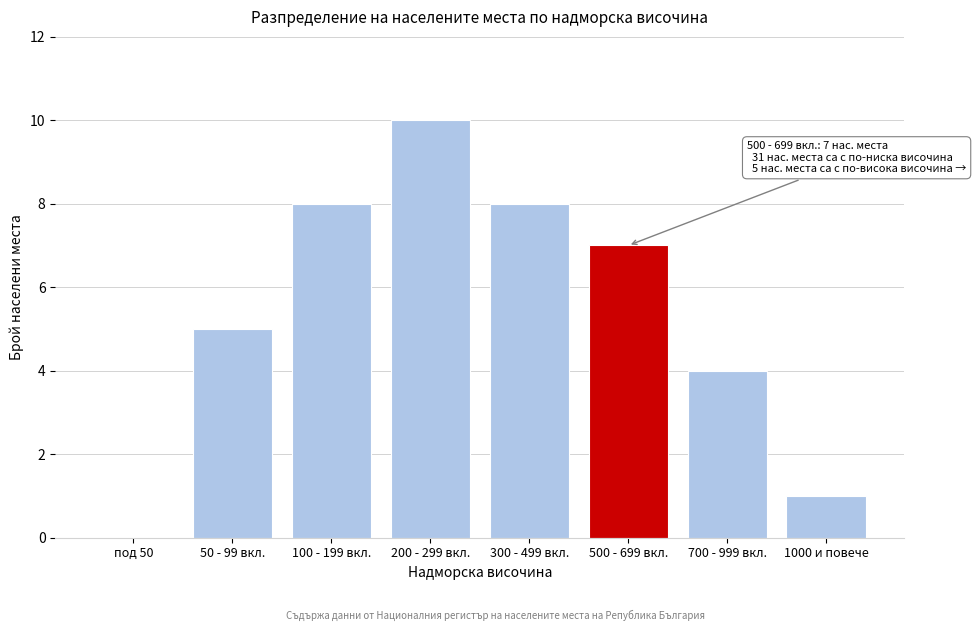

Reading right to left, what are all the values shown in this chart?

1000 и повече=1	700 - 999 вкл.=4	500 - 699 вкл.=7	300 - 499 вкл.=8	200 - 299 вкл.=10	100 - 199 вкл.=8	50 - 99 вкл.=5	под 50=0